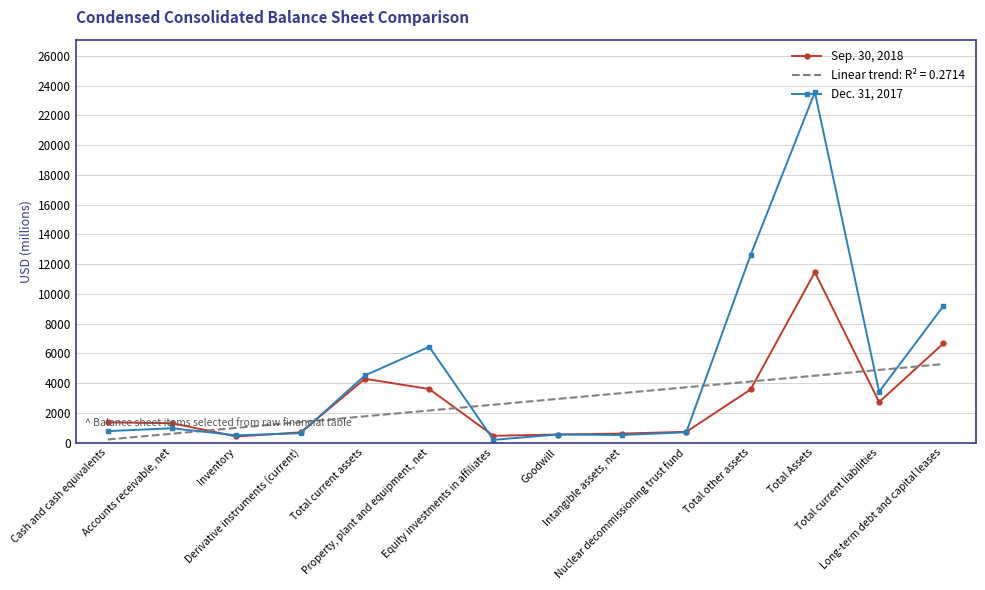

True or false: Dec. 31, 2017 has more than 0 points higher than both neighbors.

True